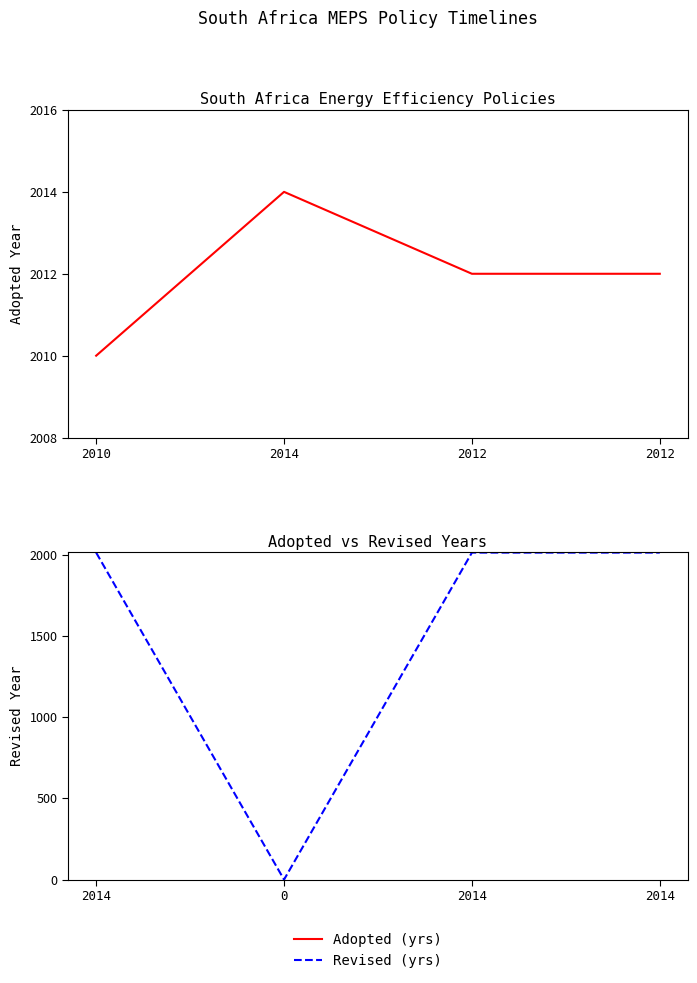

Which series has the largest total across all categories?

Adopted (yrs)